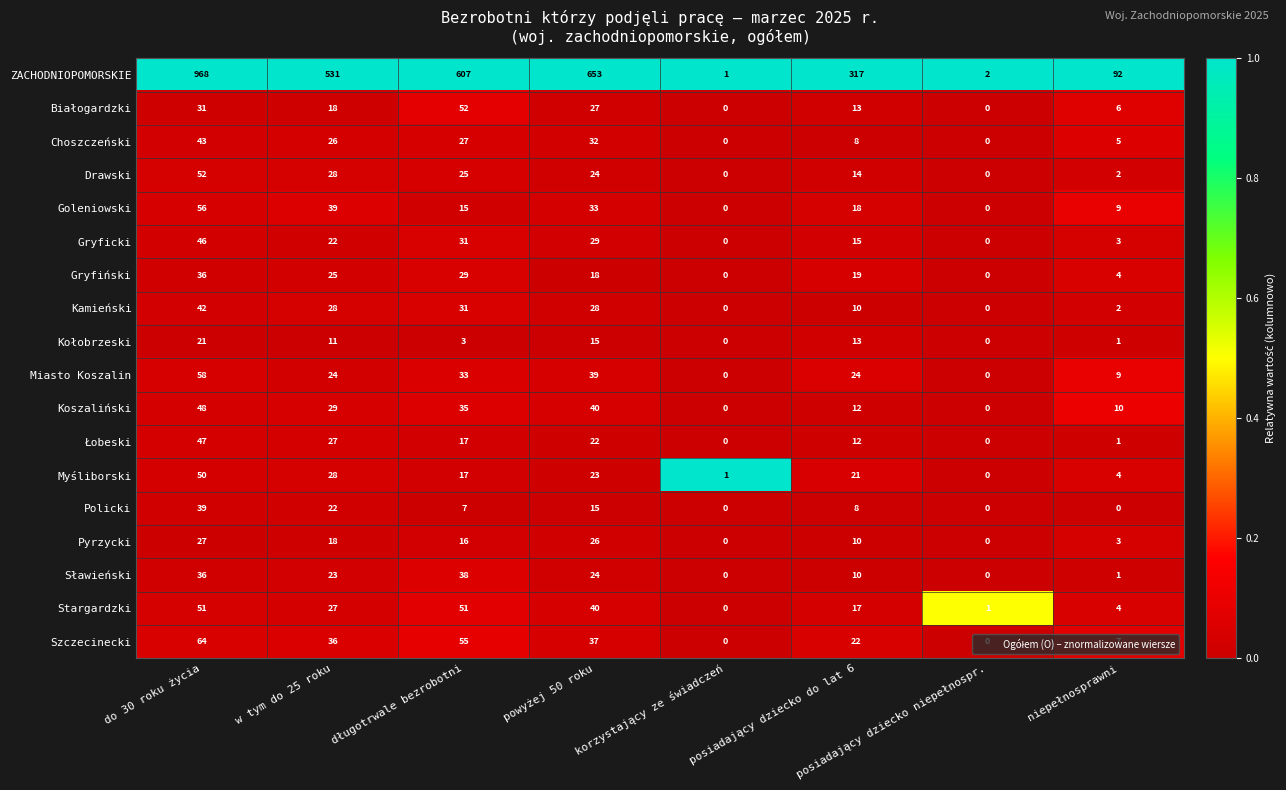

What is the greatest value displayed?

968